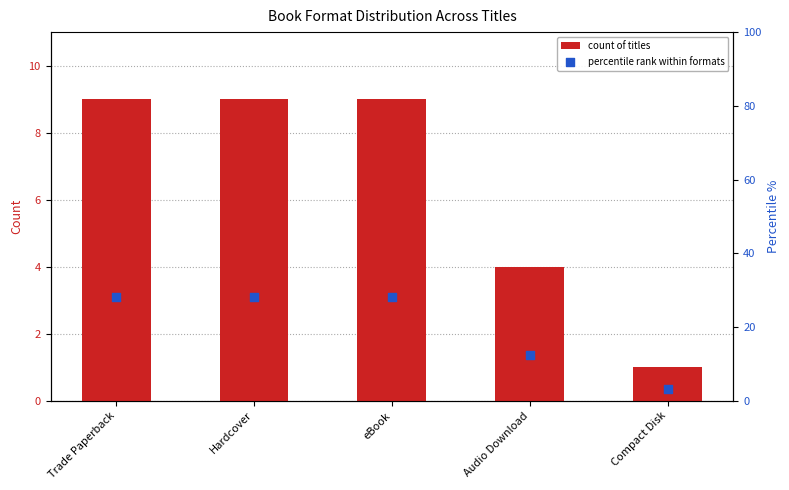

At how many categories does at least one series exceed 15?

3